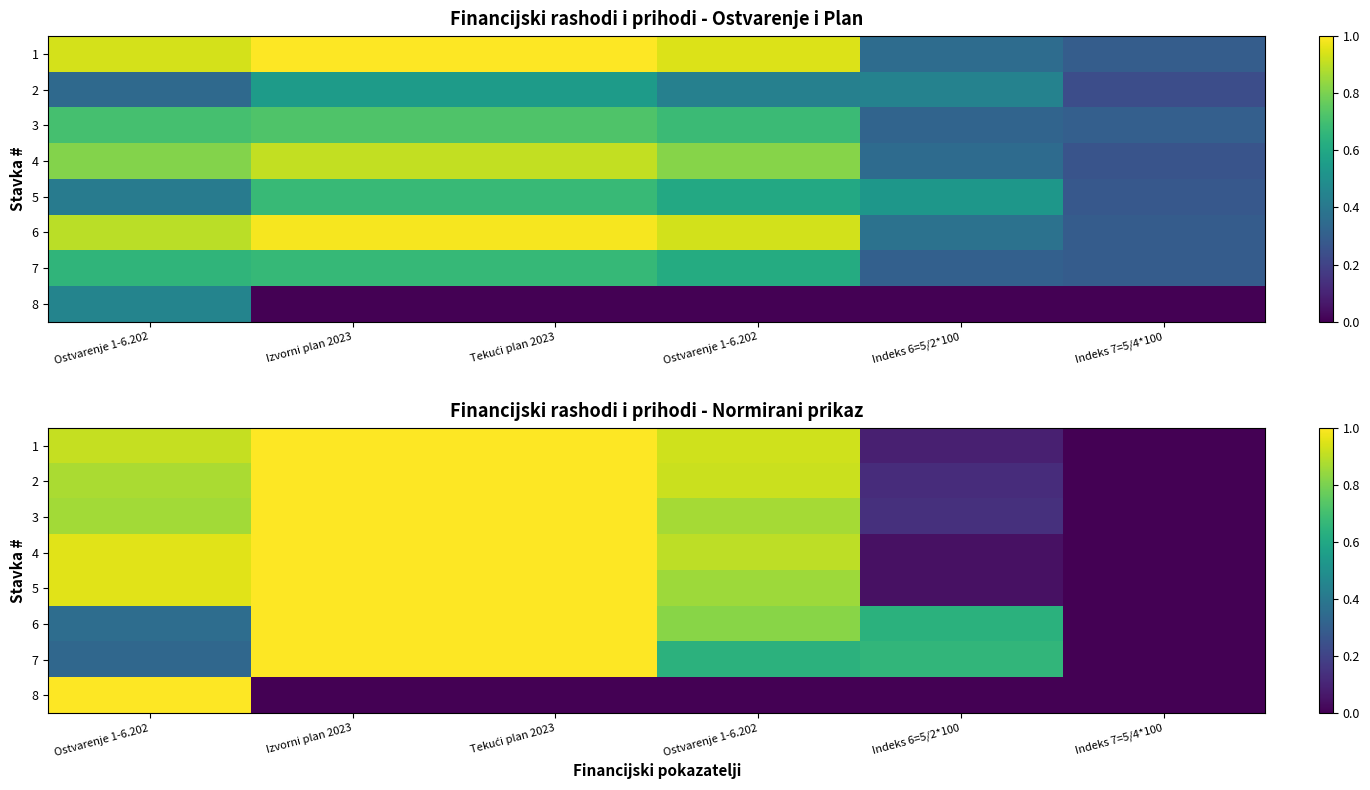

What is the average value of the 3 series?

0.6